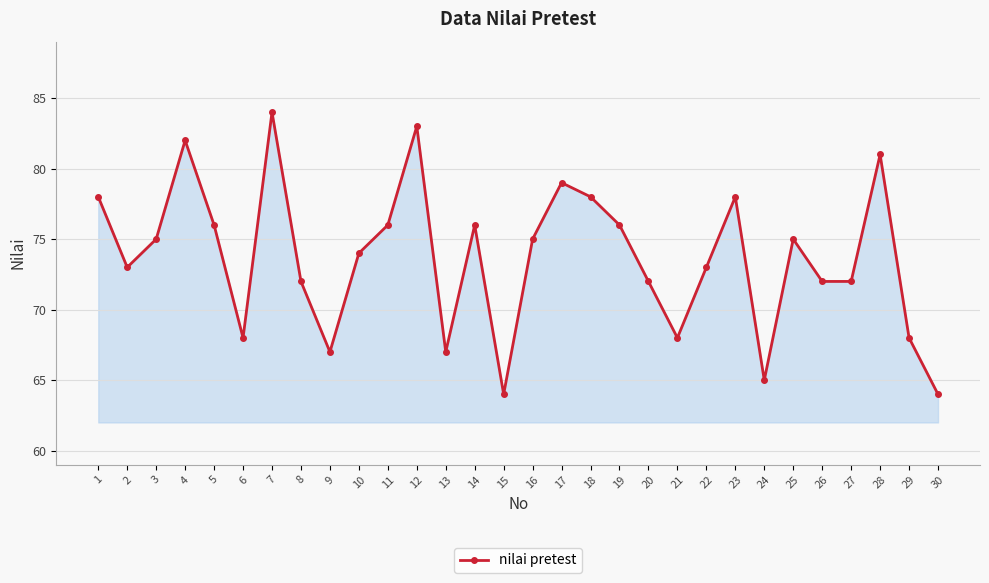

True or false: the data has more than 0 interior local peaks.

True